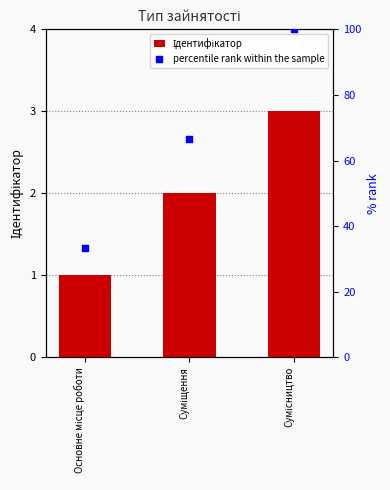

At which category is the sum across all series the highest?

Сумісництво